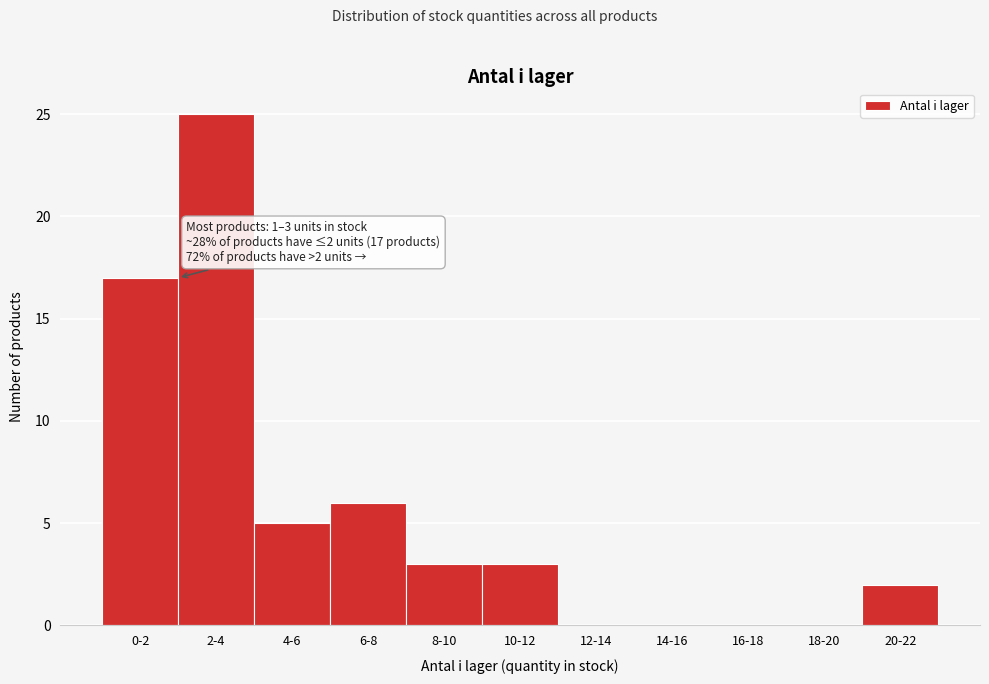

Reading left to right, list all the values displayed in this chart.

0-2=17	2-4=25	4-6=5	6-8=6	8-10=3	10-12=3	12-14=0	14-16=0	16-18=0	18-20=0	20-22=2